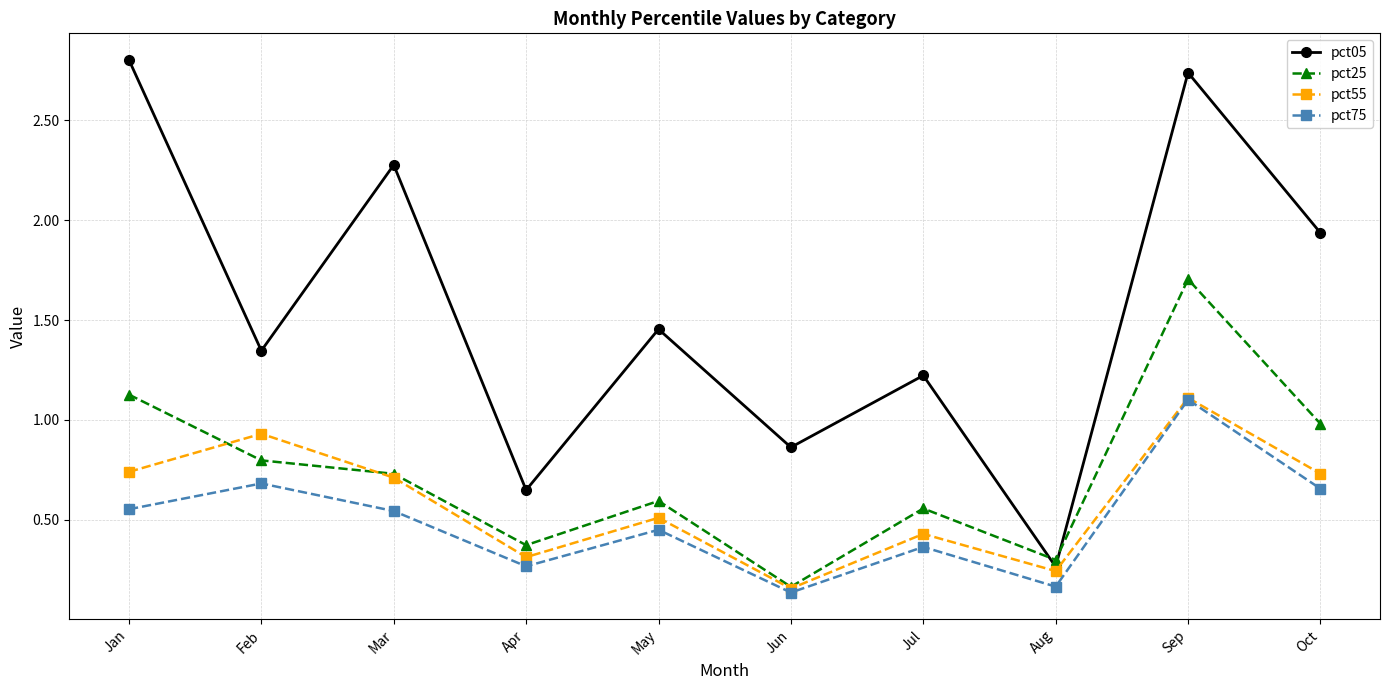

Does the chart display data point markers on the line(s)?

Yes